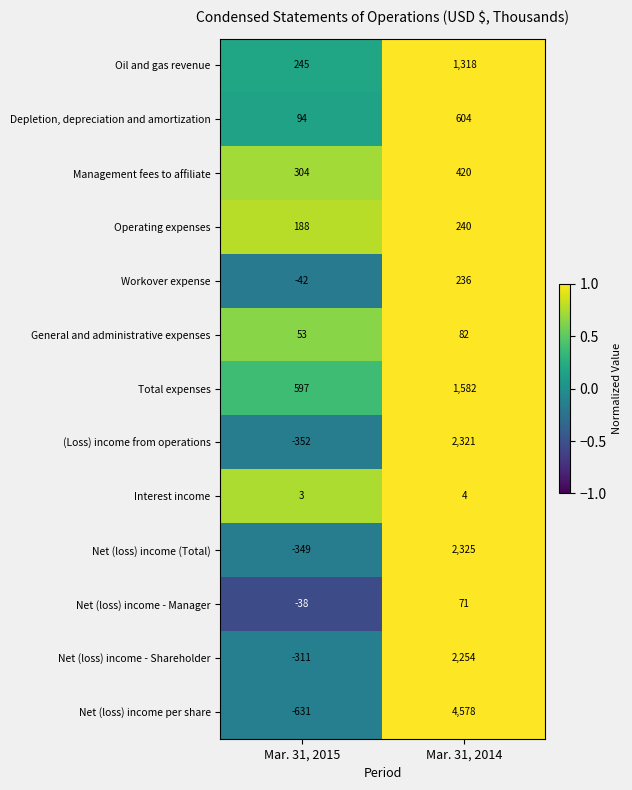

At which category does the chart reach its minimum across all series?

Mar. 31, 2015